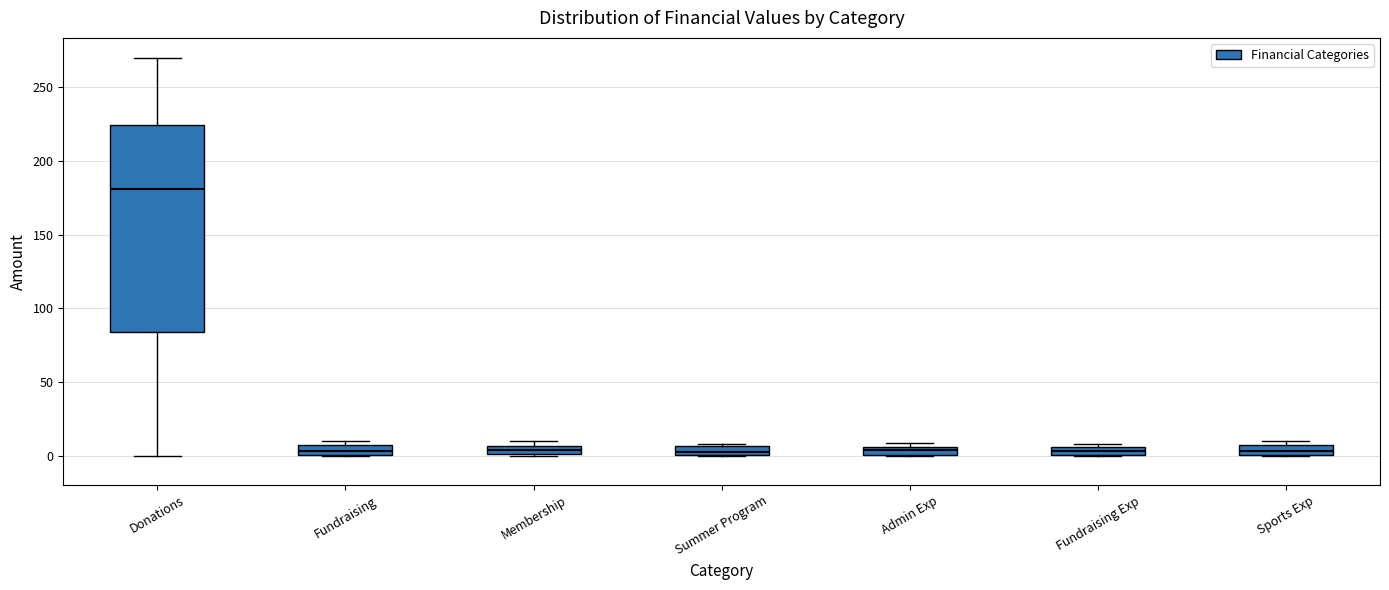

Which box has the highest median line?

Donations